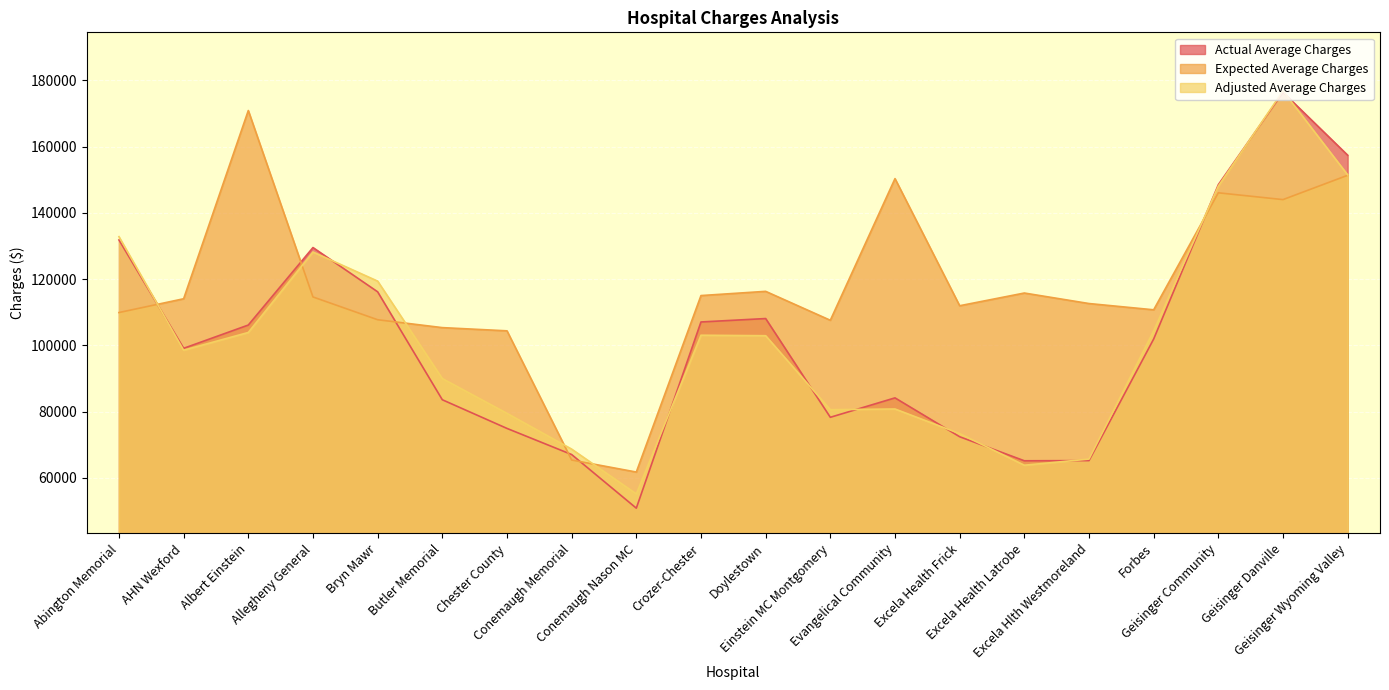

Between which two adjacent categories do Adjusted Average Charges and Actual Average Charges first intersect?

Abington Memorial and AHN Wexford